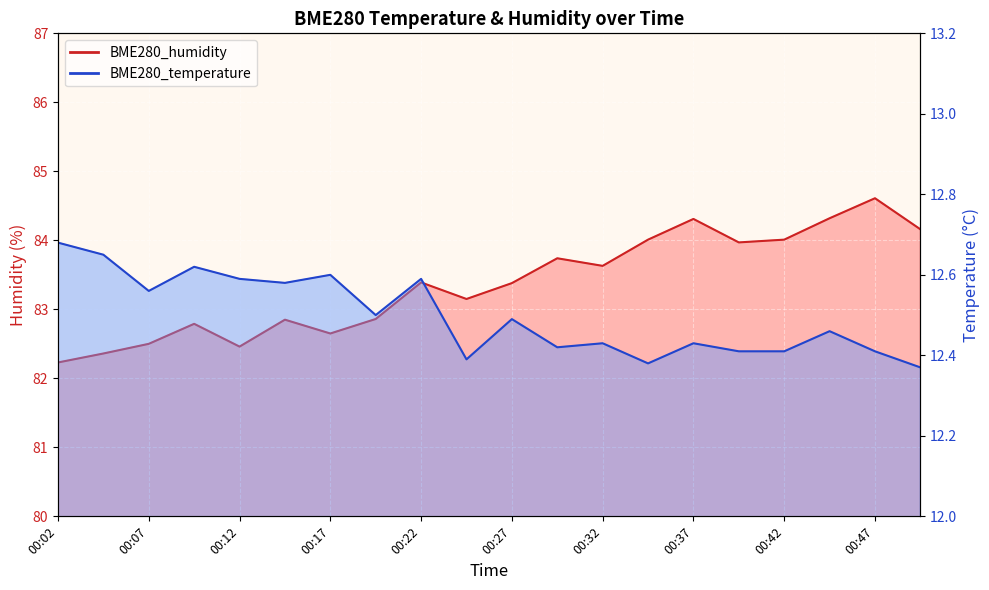

What is the difference between the maximum and minimum values in the BME280_temperature series?

0.3